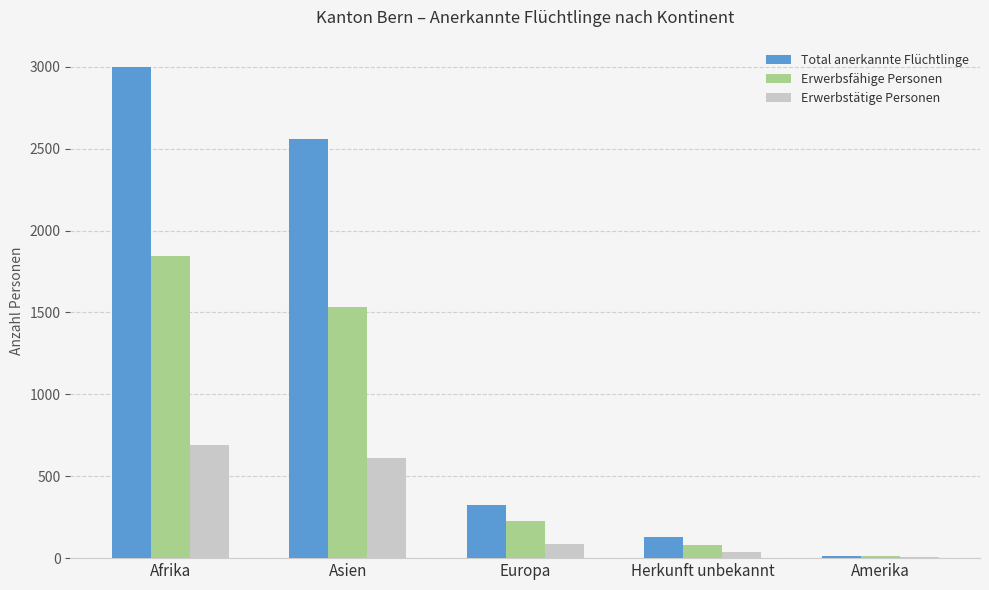

What is the highest value of the Total anerkannte Flüchtlinge series?

2999